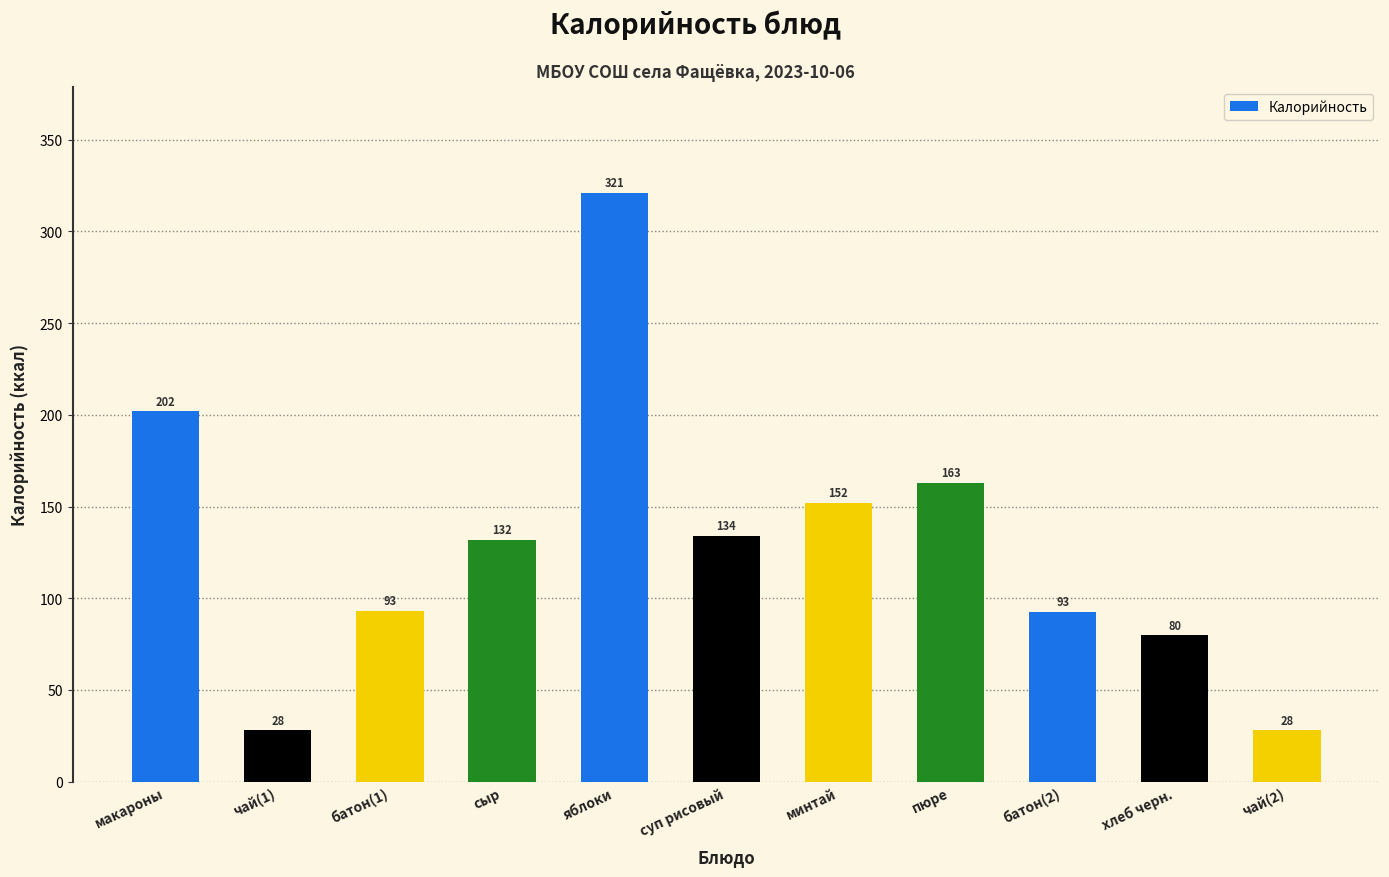

What is the label of the 8th bar from the right?

сыр